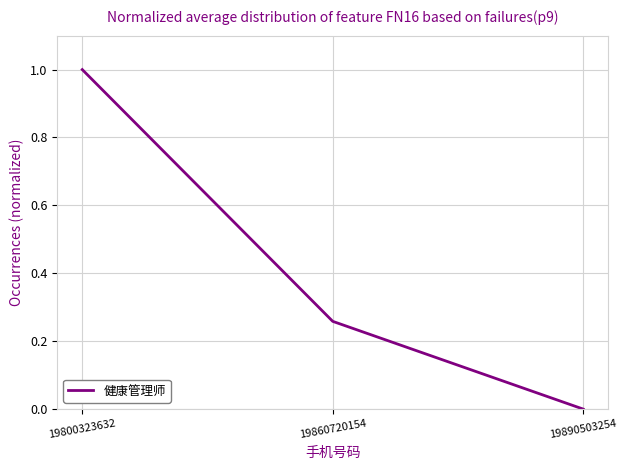

List the labels in order of value, largest first.

19800323632, 19860720154, 19890503254